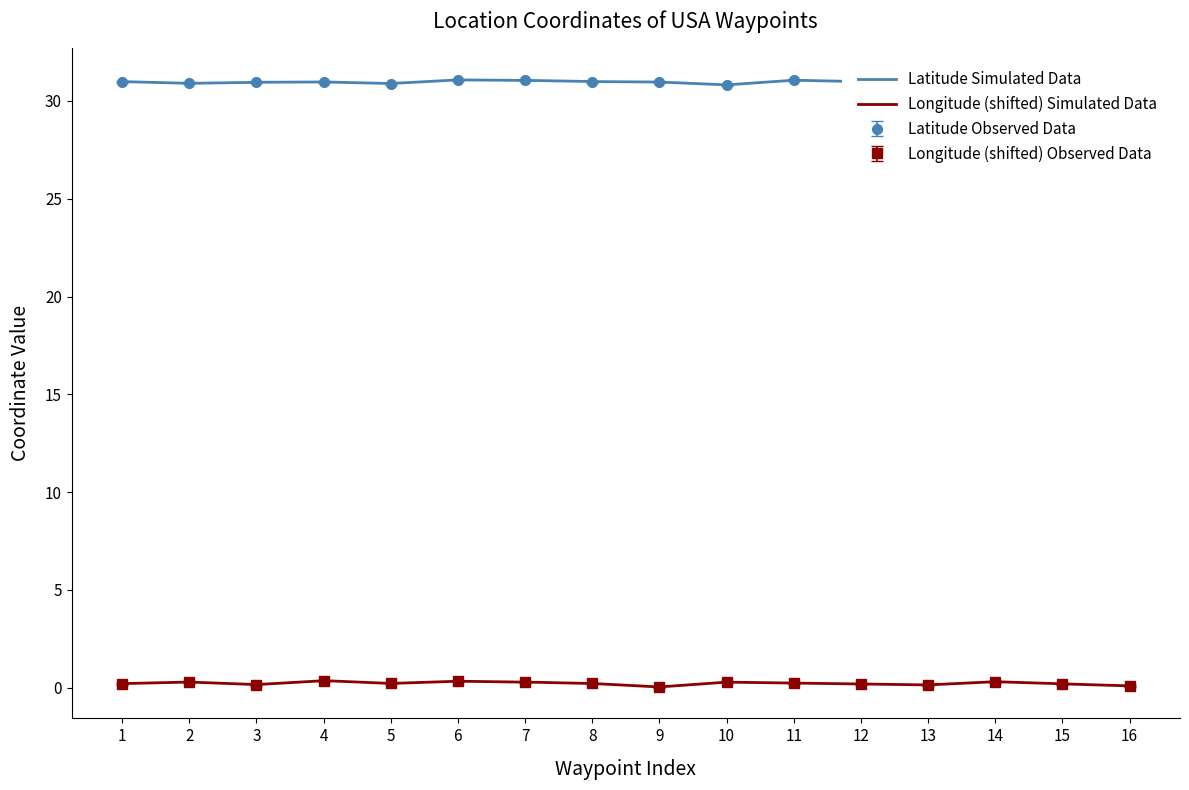

Reading right to left, extract all data points from this chart.

Latitude: 31.0	31.1	30.8	31.0	31.0	31.1	30.8	31.0	31.0	31.1	31.1	30.9	31.0	31.0	30.9	31.0
Longitude: 0.1	0.2	0.3	0.1	0.2	0.2	0.3	0.0	0.2	0.3	0.3	0.2	0.4	0.2	0.3	0.2